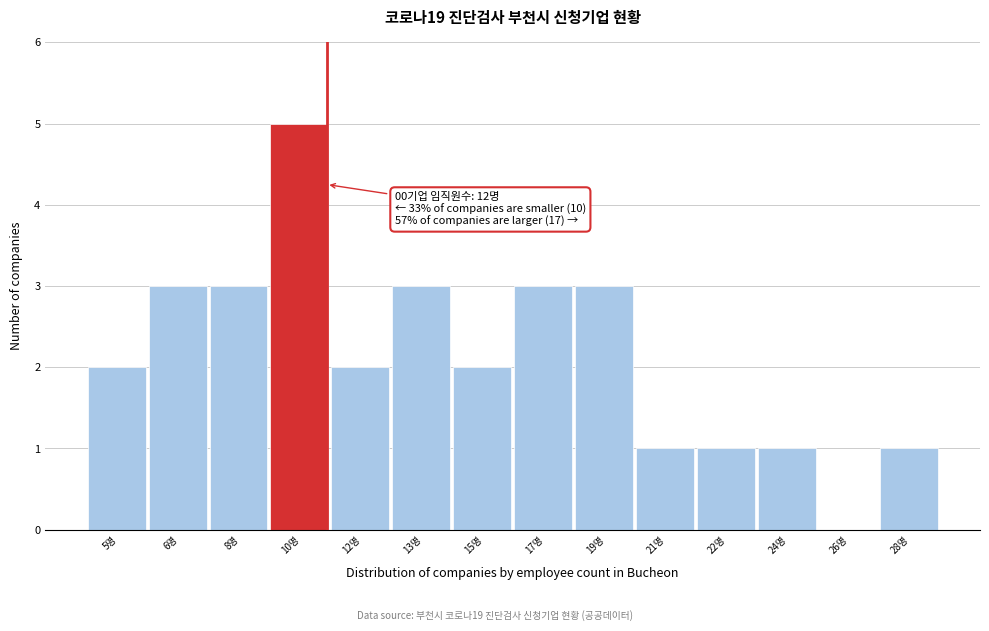

Reading left to right, list all the values displayed in this chart.

5명=2	6명=3	8명=3	10명=5	12명=2	13명=3	15명=2	17명=3	19명=3	21명=1	22명=1	24명=1	26명=0	28명=1